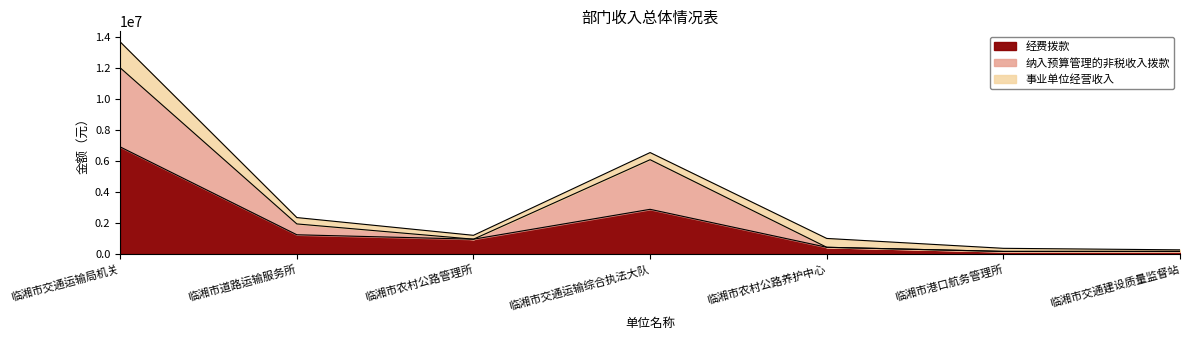

The value of 经费拨款 at 临湘市交通运输综合执法大队 is 797865.5. True or false?

False